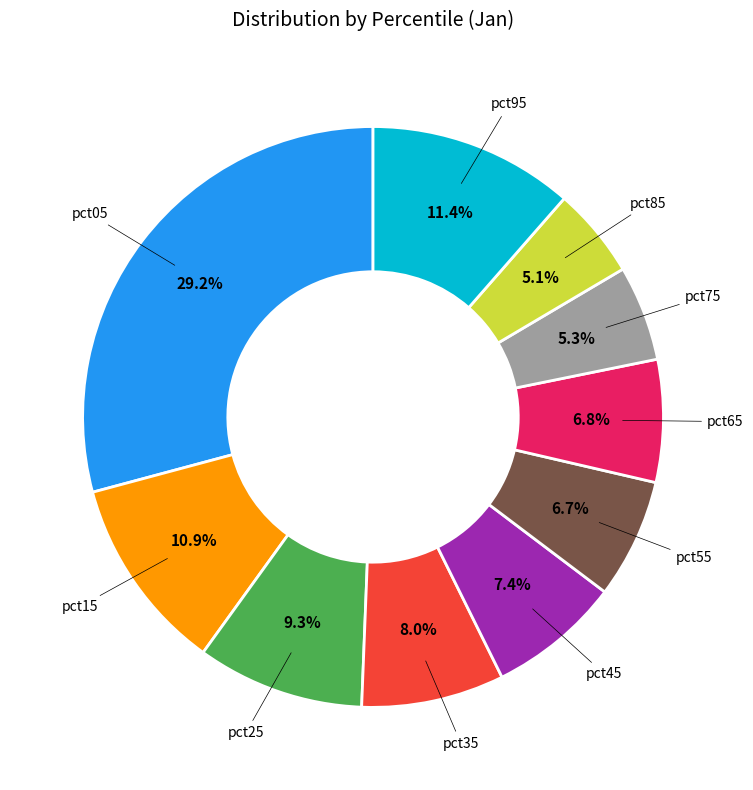

How many segments does this pie chart have?

10